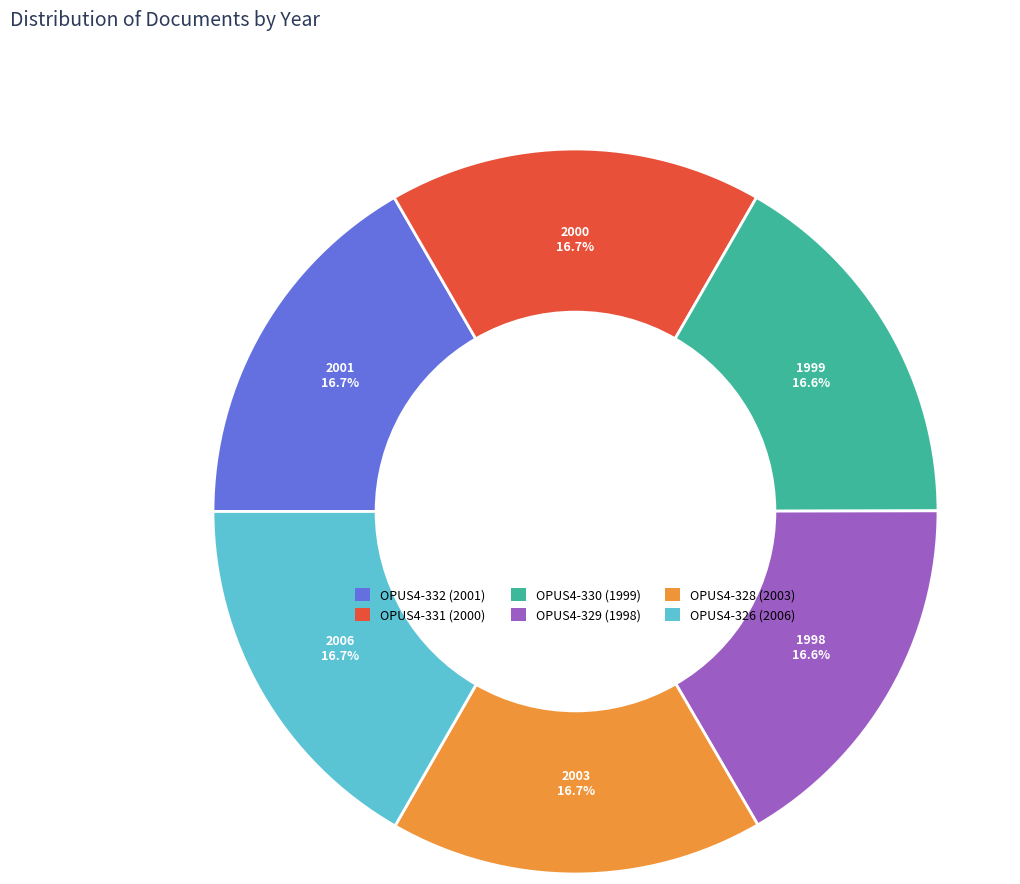

To the nearest percent, what is the combined percentage of OPUS4-326 and OPUS4-331?

33%